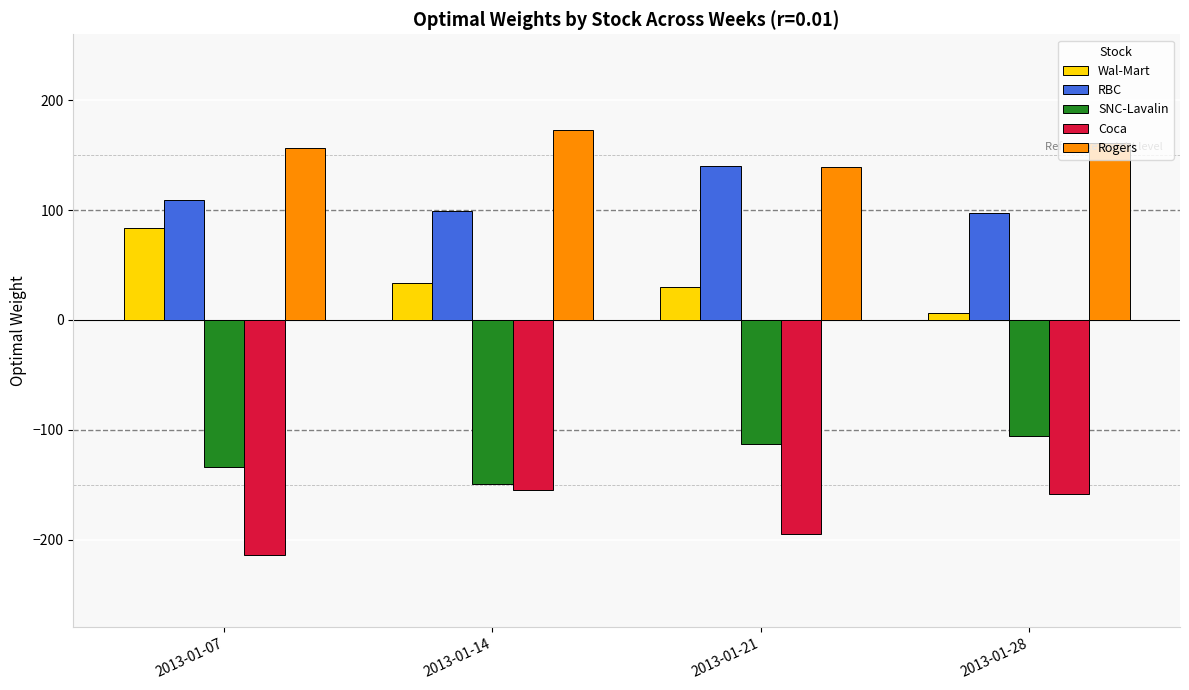

Reading left to right, extract all data points from this chart.

Wal-Mart: 83.2	33.9	29.7	6.5
RBC: 109.2	99.5	140.1	97.3
SNC-Lavalin: -134.1	-149.5	-112.7	-105.8
Coca: -214.1	-155.3	-195.4	-158.4
Rogers: 156.8	172.4	139.3	161.4